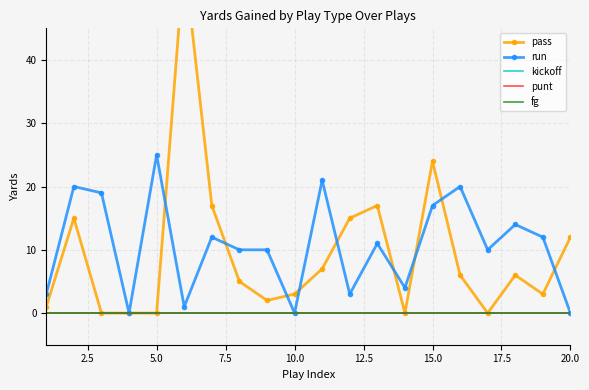

Count the number of data series in this chart.

5